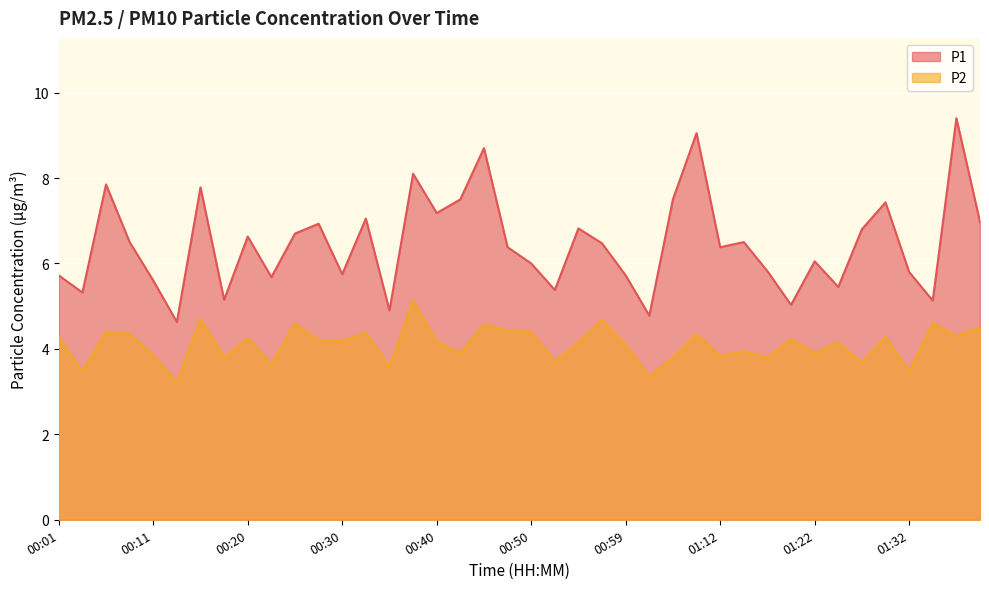

Rank the categories by P1 value from highest to lowest.

01:37, 01:10, 00:45, 00:37, 00:06, 00:16, 00:42, 01:04, 01:30, 00:40, 00:33, 01:40, 00:28, 00:54, 01:27, 00:25, 00:20, 00:08, 01:15, 00:57, 00:47, 01:12, 01:22, 00:50, 01:17, 01:32, 00:30, 00:01, 00:59, 00:23, 00:11, 01:25, 00:52, 00:03, 00:18, 01:35, 01:20, 00:35, 01:02, 00:13